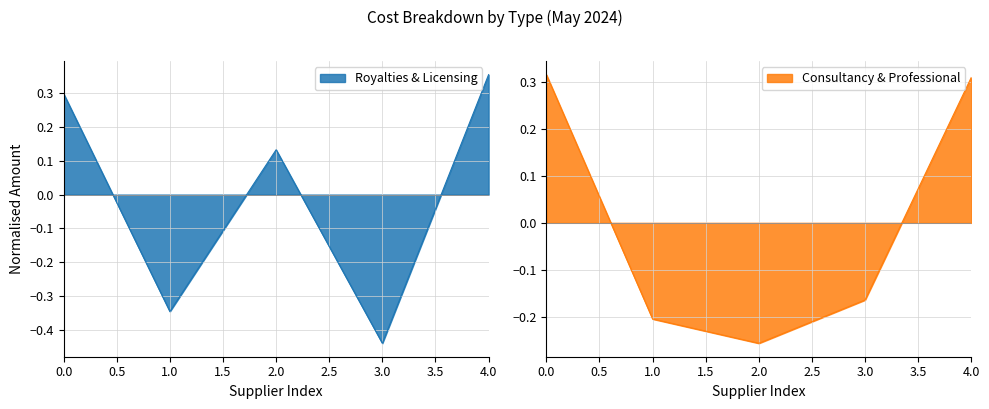

How many values in Consultancy & Professional are below zero?

3